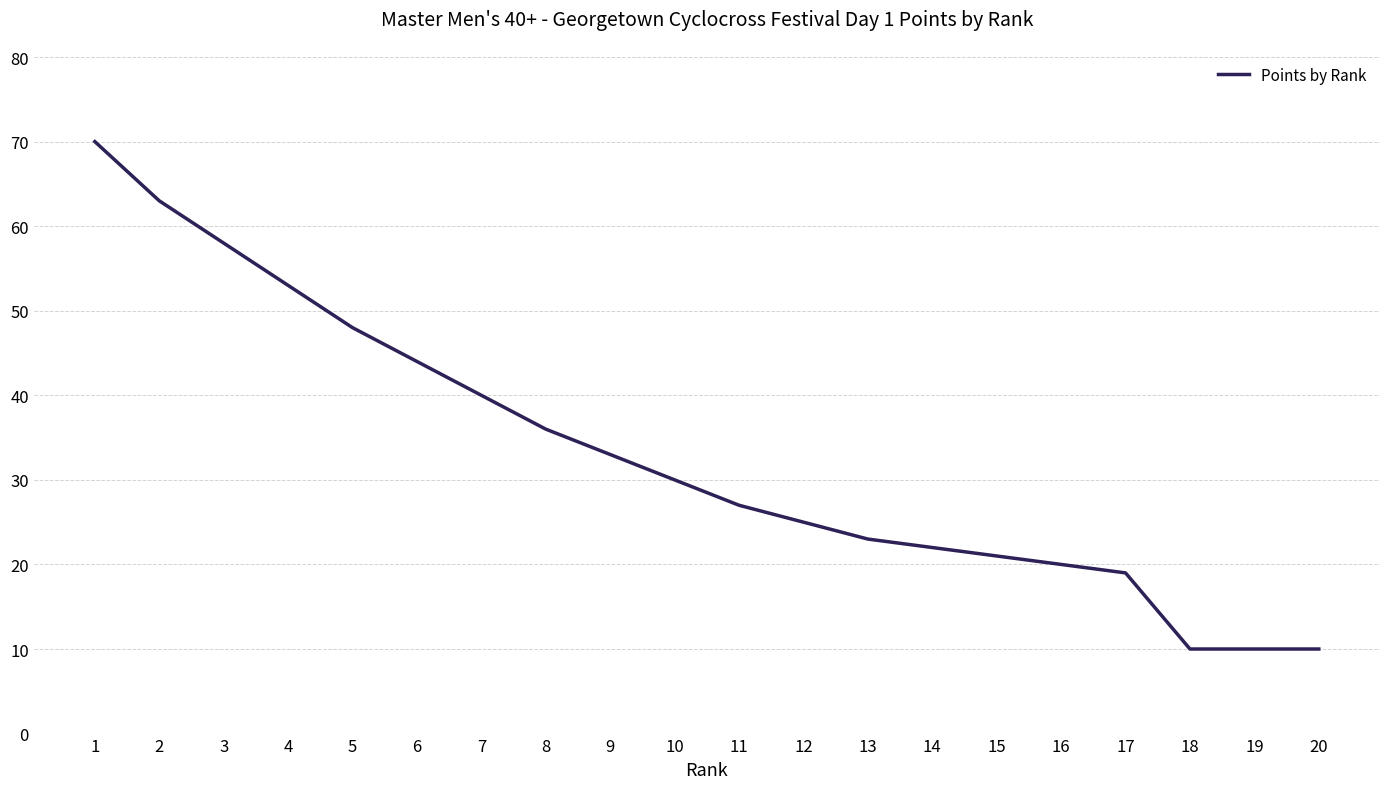

What is the change in value from 7 to 16?

-20